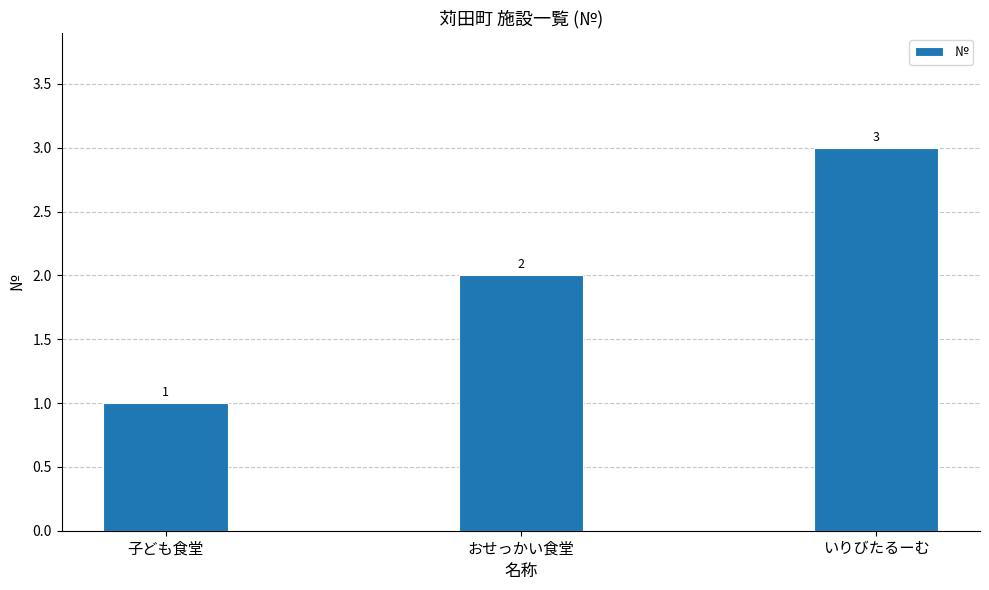

Reading left to right, list all the values displayed in this chart.

子ども食堂=1	おせっかい食堂=2	いりびたるーむ=3